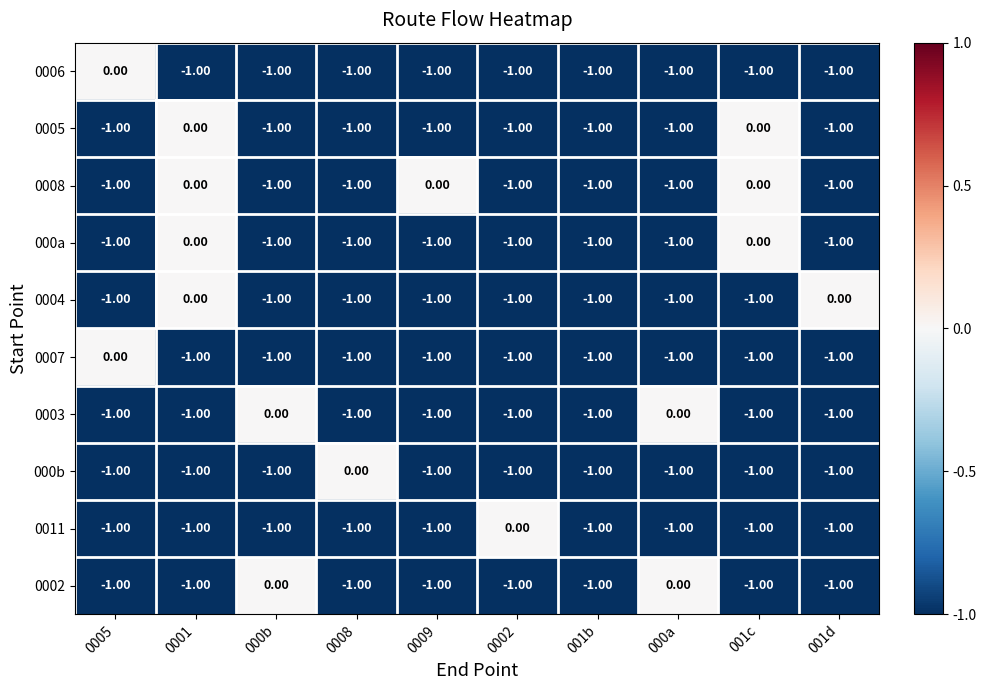

What is the total value across all series at 0002?

-9